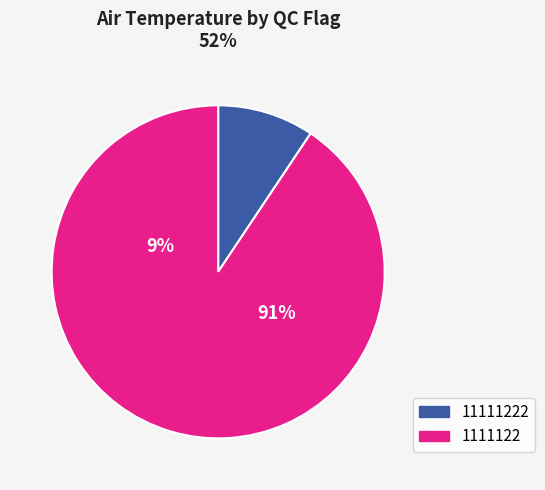

The 11111222 slice represents 13% of the pie. True or false?

False